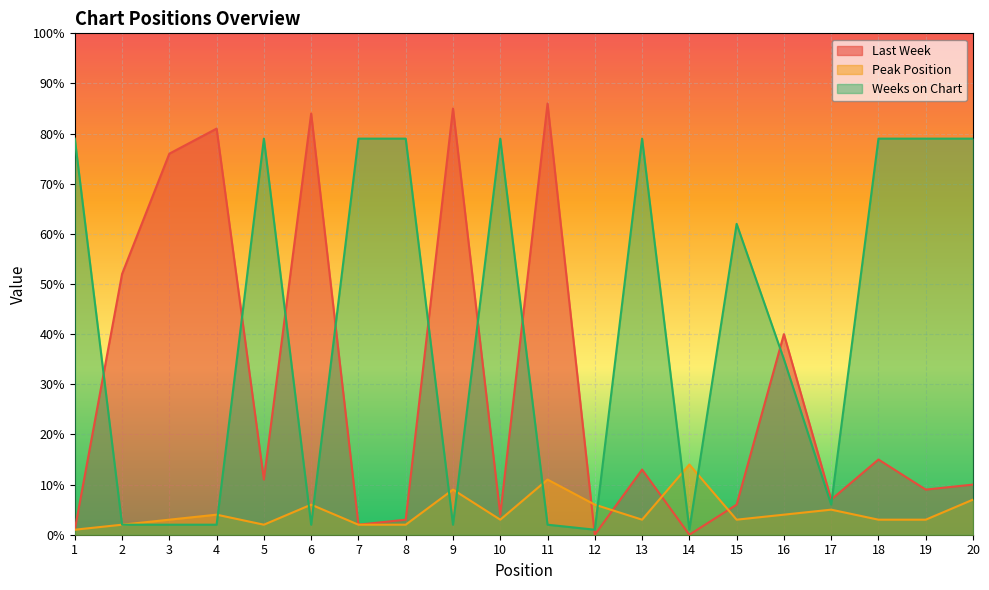

Rank the series by their maximum value, from lowest to highest.

Peak Position, Weeks on Chart, Last Week